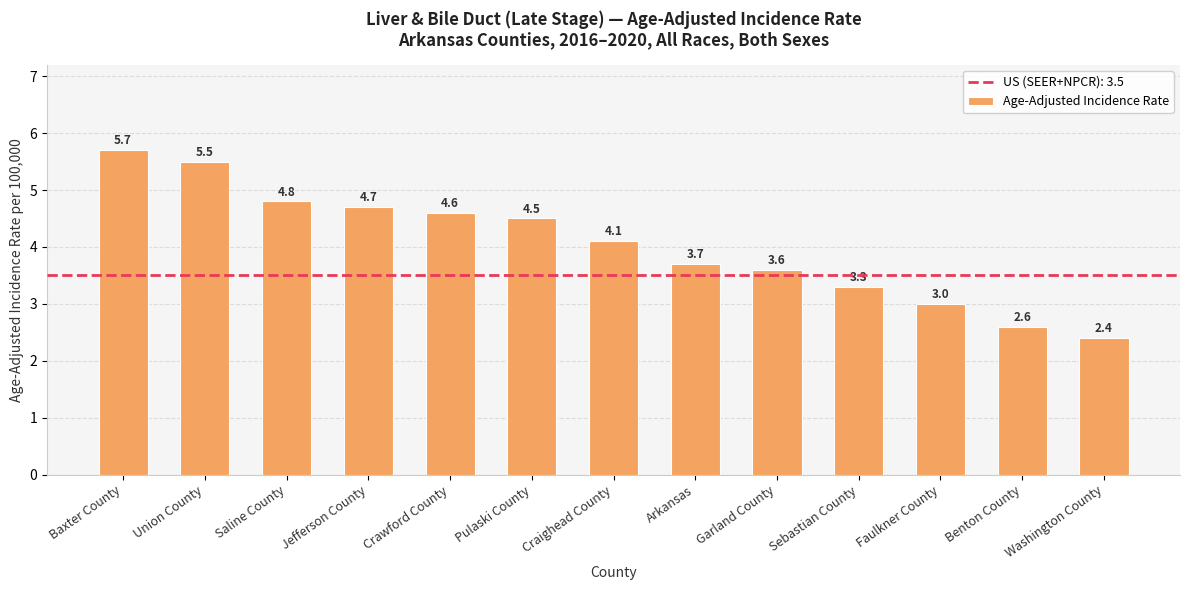

Reading left to right, list all the values displayed in this chart.

5.7	5.5	4.8	4.7	4.6	4.5	4.1	3.7	3.6	3.3	3.0	2.6	2.4